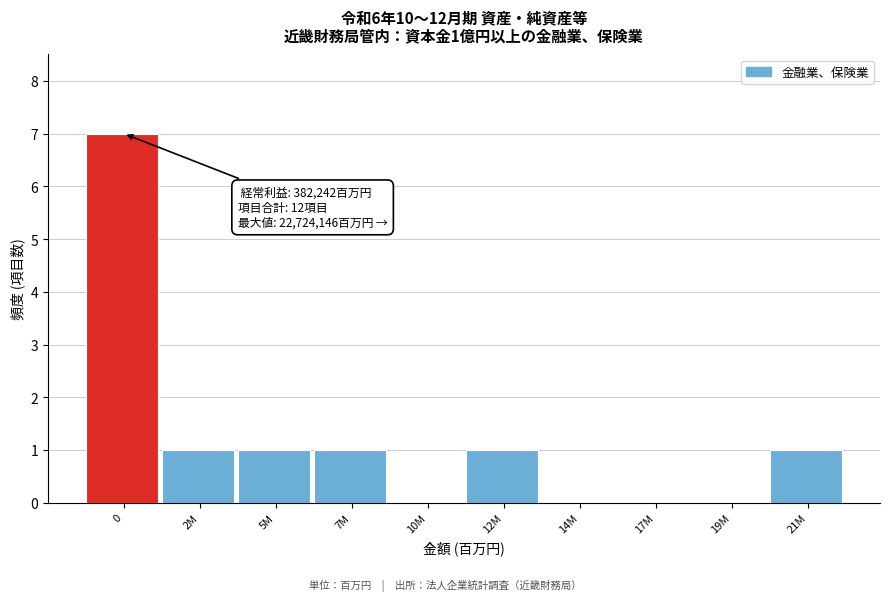

Reading right to left, what are all the values shown in this chart?

21M=1	19M=0	17M=0	14M=0	12M=1	10M=0	7M=1	5M=1	2M=1	0=7